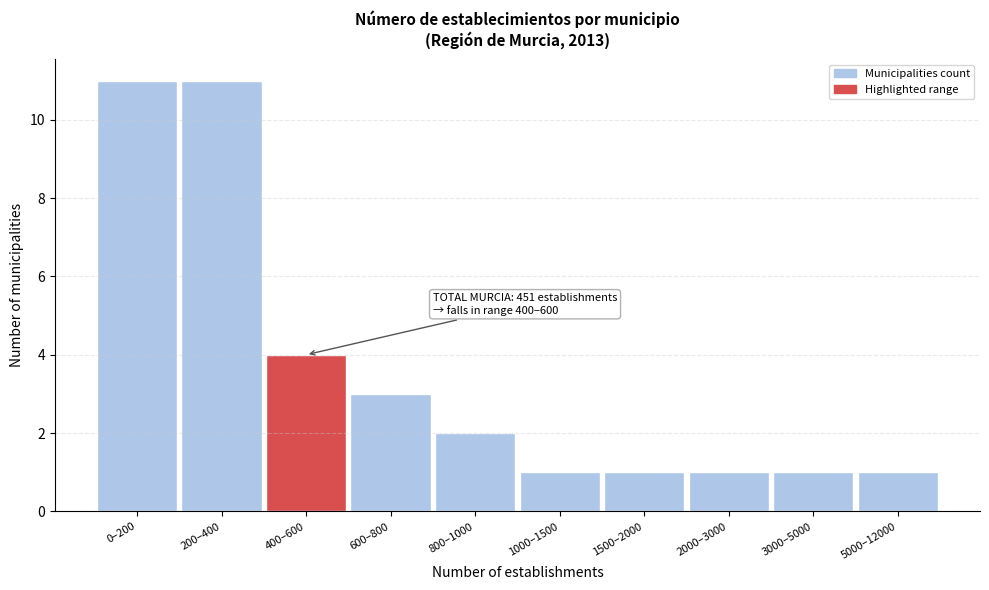

Reading left to right, what are all the values shown in this chart?

0–200=11	200–400=11	400–600=4	600–800=3	800–1000=2	1000–1500=1	1500–2000=1	2000–3000=1	3000–5000=1	5000–12000=1